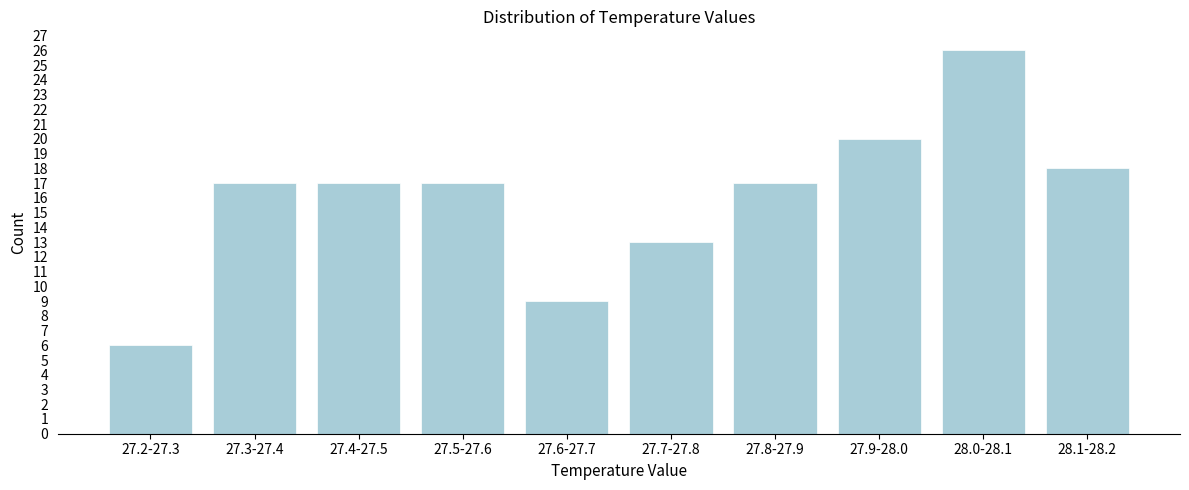

Reading left to right, list all the values displayed in this chart.

27.2-27.3=6	27.3-27.4=17	27.4-27.5=17	27.5-27.6=17	27.6-27.7=9	27.7-27.8=13	27.8-27.9=17	27.9-28.0=20	28.0-28.1=26	28.1-28.2=18